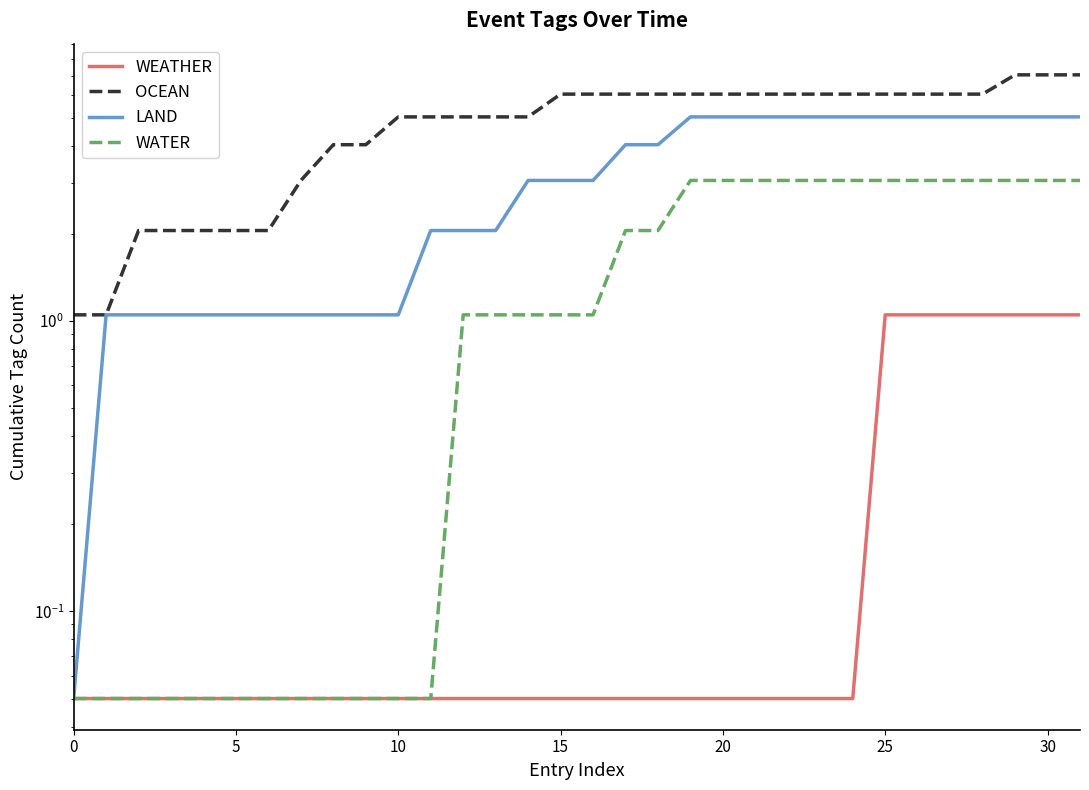

At 17, list the series in order from largest to smallest.

OCEAN, LAND, WATER, WEATHER